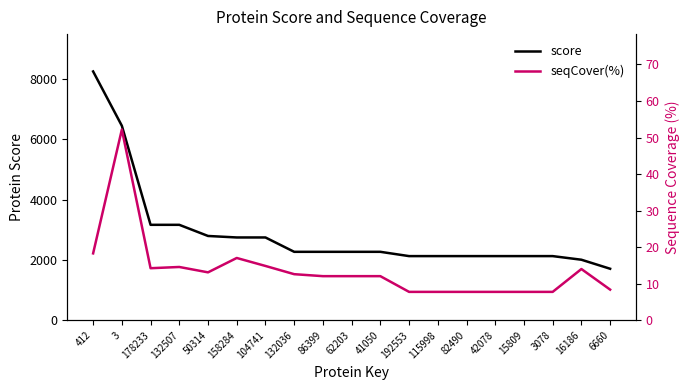

List the series in order of their peak value, highest first.

score, seqCover(%)